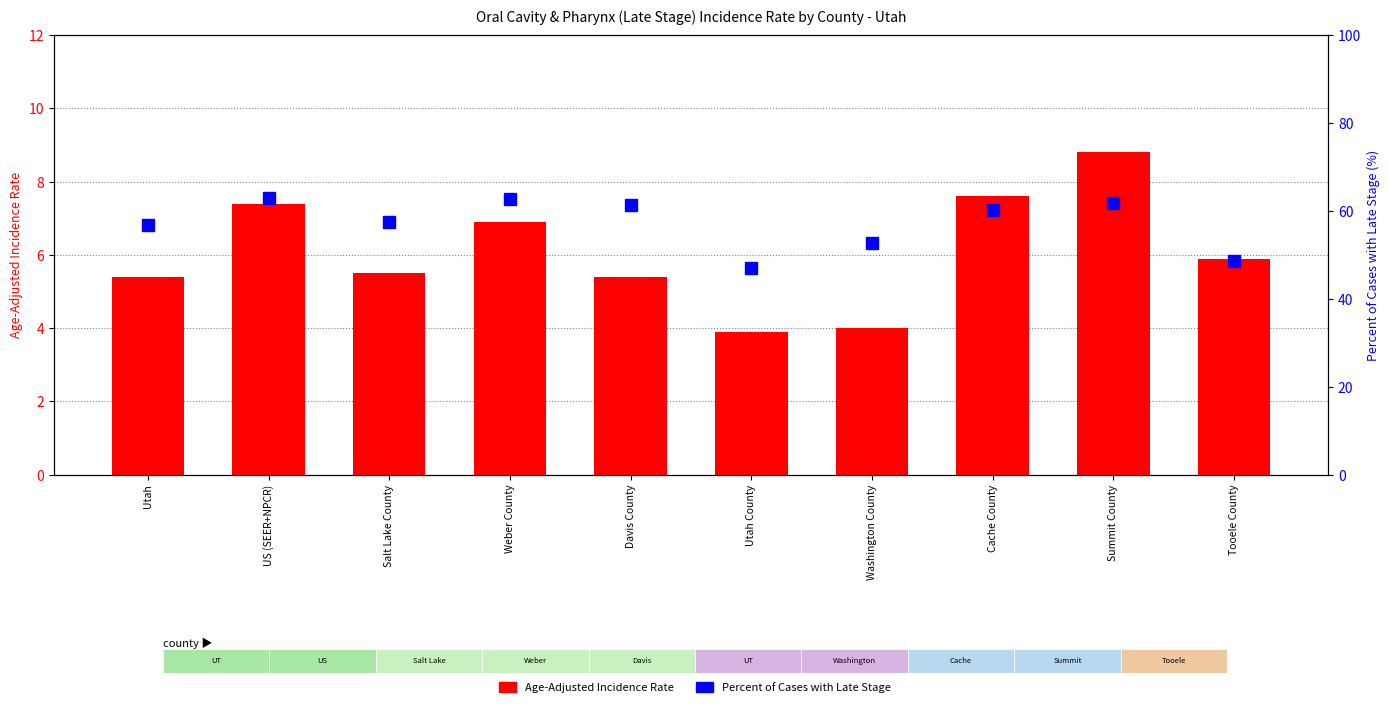

The Percent of Cases with Late Stage series shows 90.1 at Washington County. True or false?

False